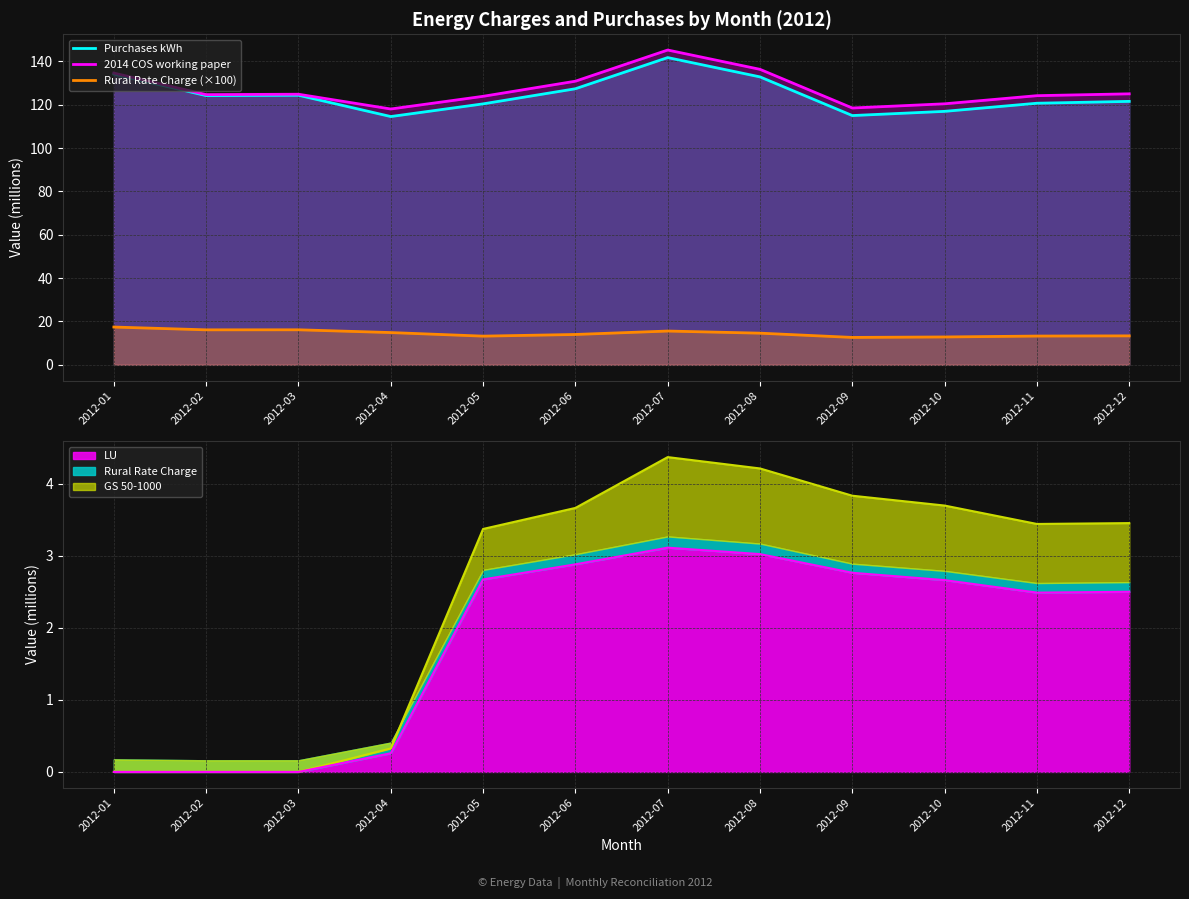

Is it true that Rural Rate Charge (×100) equals 5.9 at 2012-08?

False